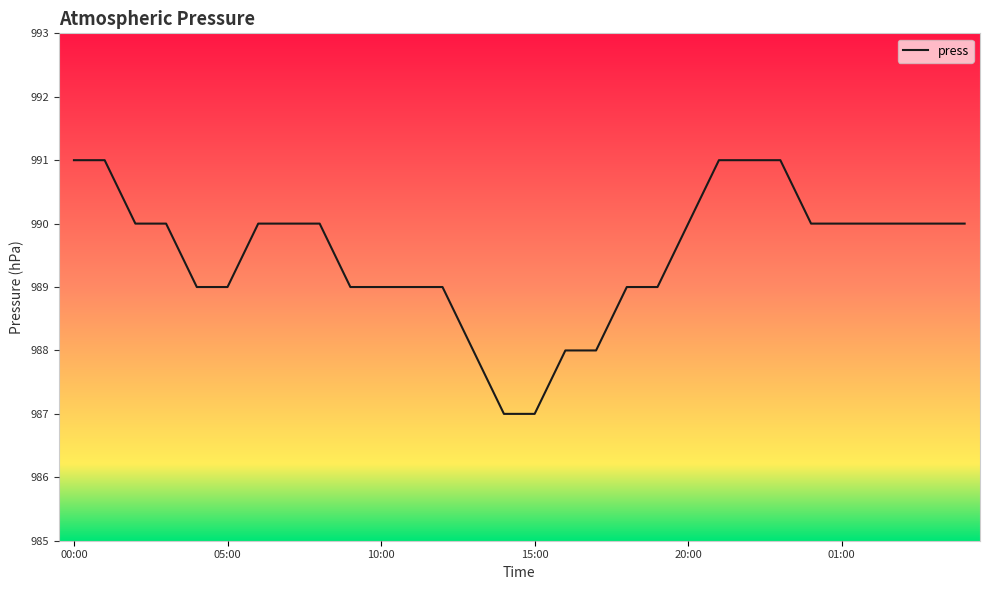

What is the difference between the maximum and minimum values?

4